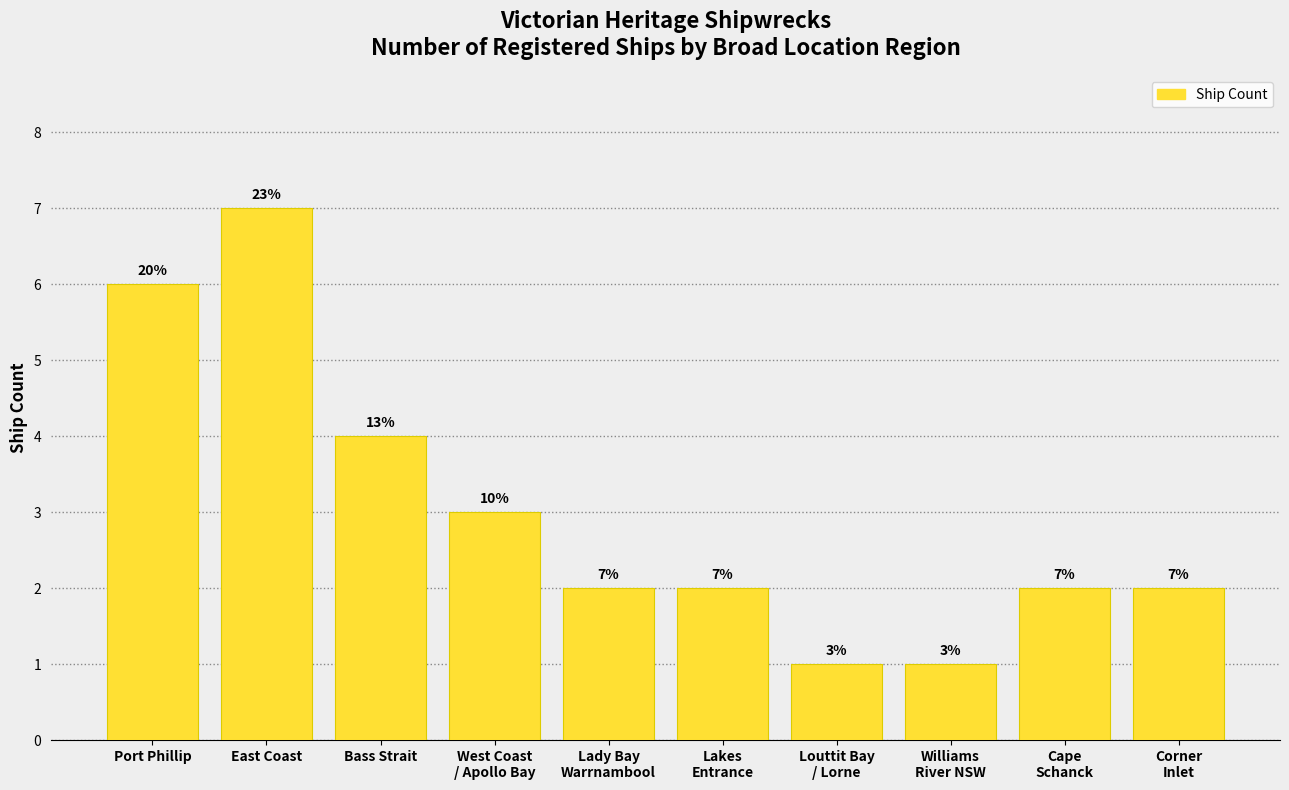

Which label corresponds to the largest value in the chart?

East Coast